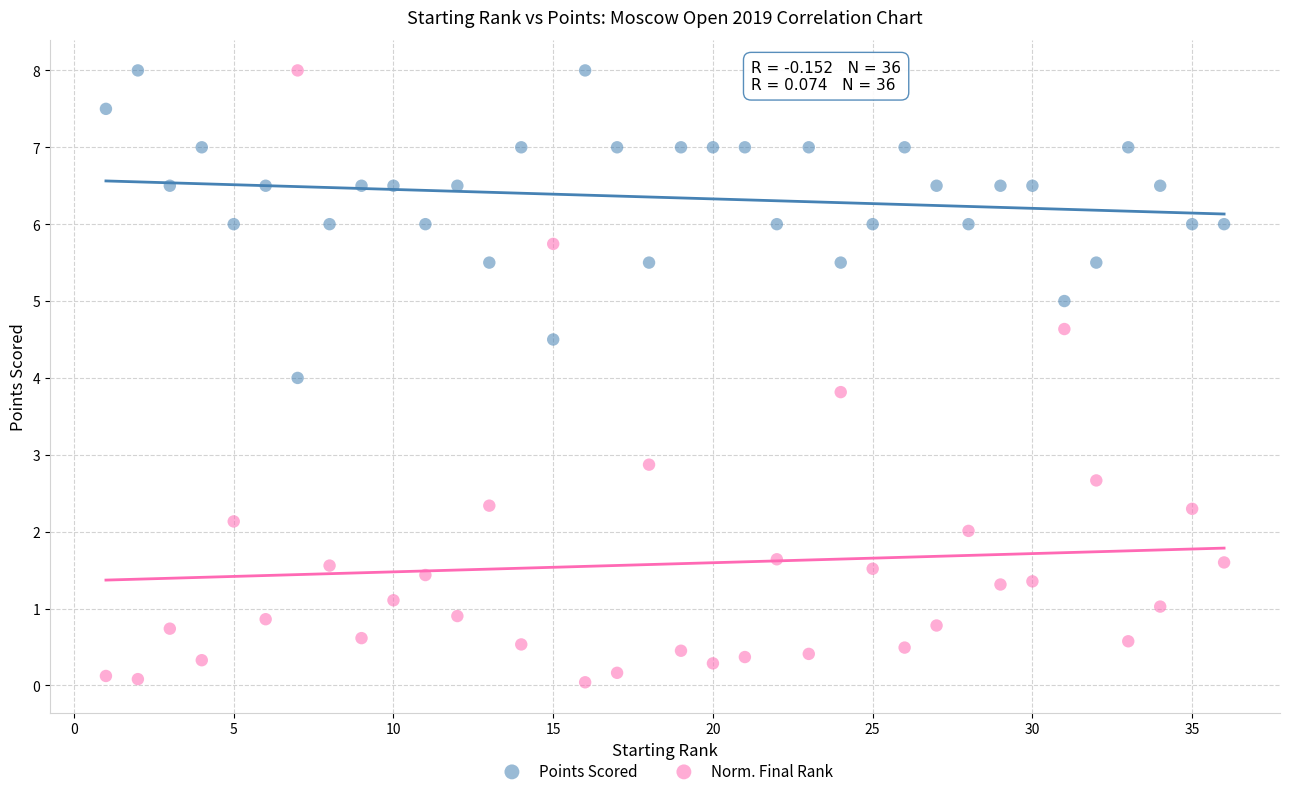

Which series has the widest spread of Y values?

Norm. Final Rank